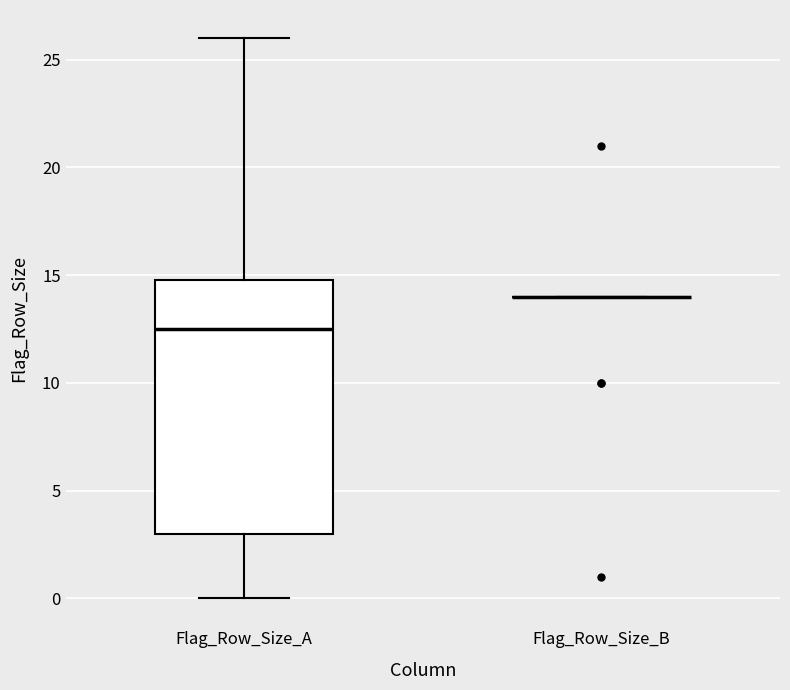

Where does the median line of the box for Flag_Row_Size_A sit on the y-axis? The values are not printed on the chart, so give them approximately, as read against the axis.

12.5